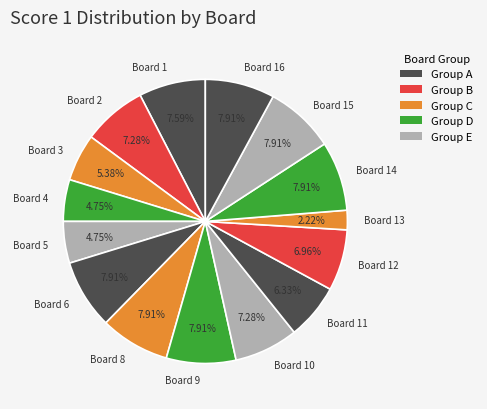

Is there a majority slice in this chart?

No